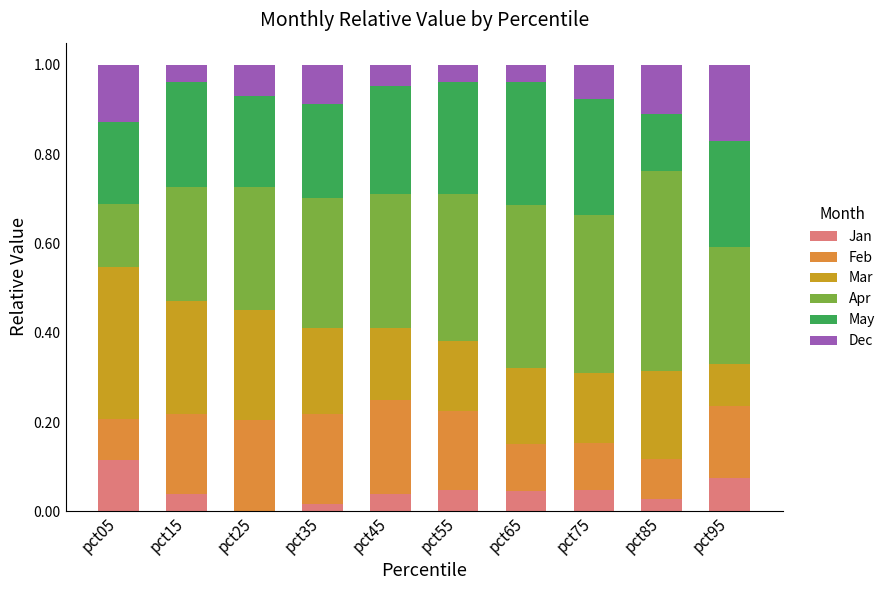

Is it true that Jan equals 0.0 at pct75?

True